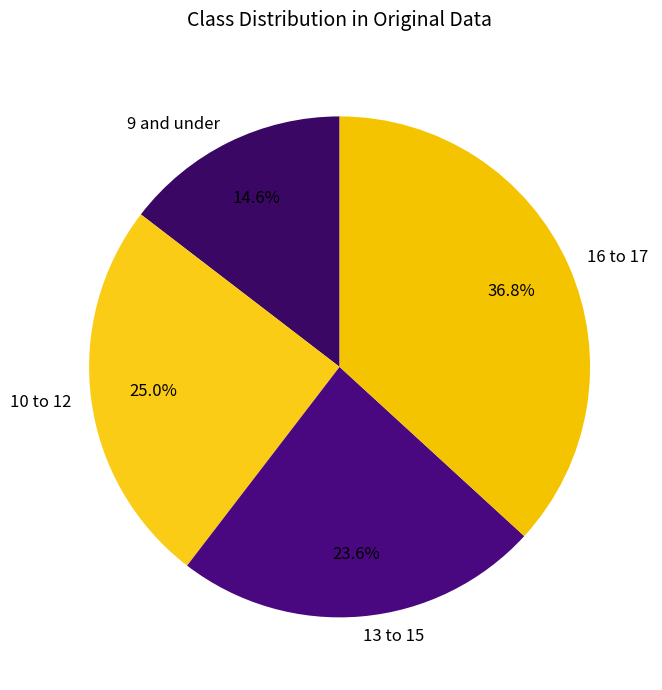

To the nearest percent, what is the average slice percentage?

25%